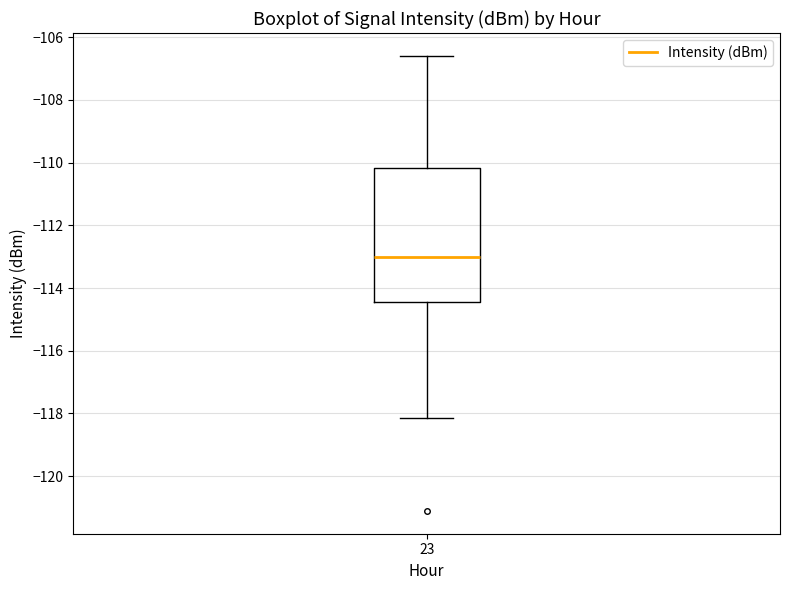

Where is the upper edge of the box at x = 23 on the y-axis? The values are not printed on the chart, so give them approximately, as read against the axis.

-110.2